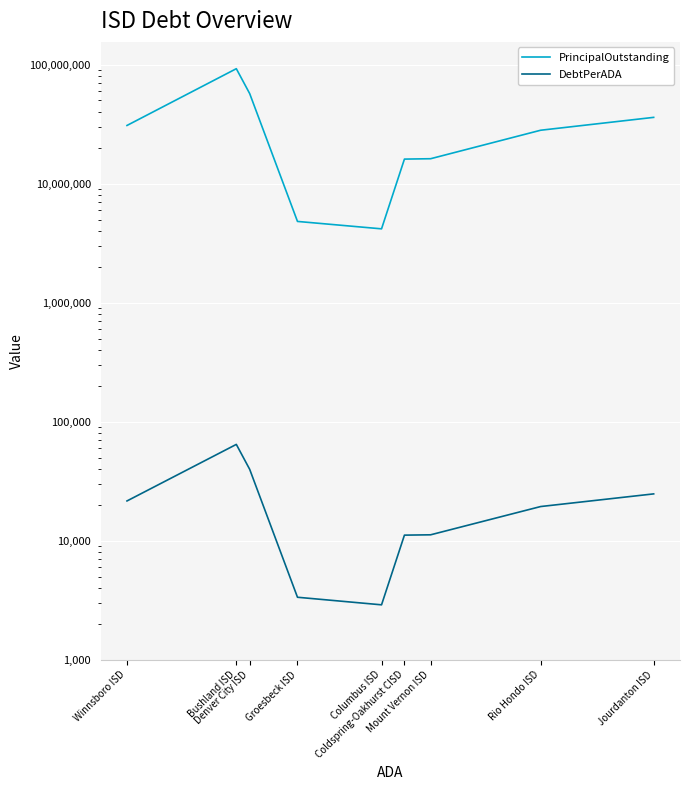

The PrincipalOutstanding series shows 6311110.6 at Mount Vernon ISD. True or false?

False